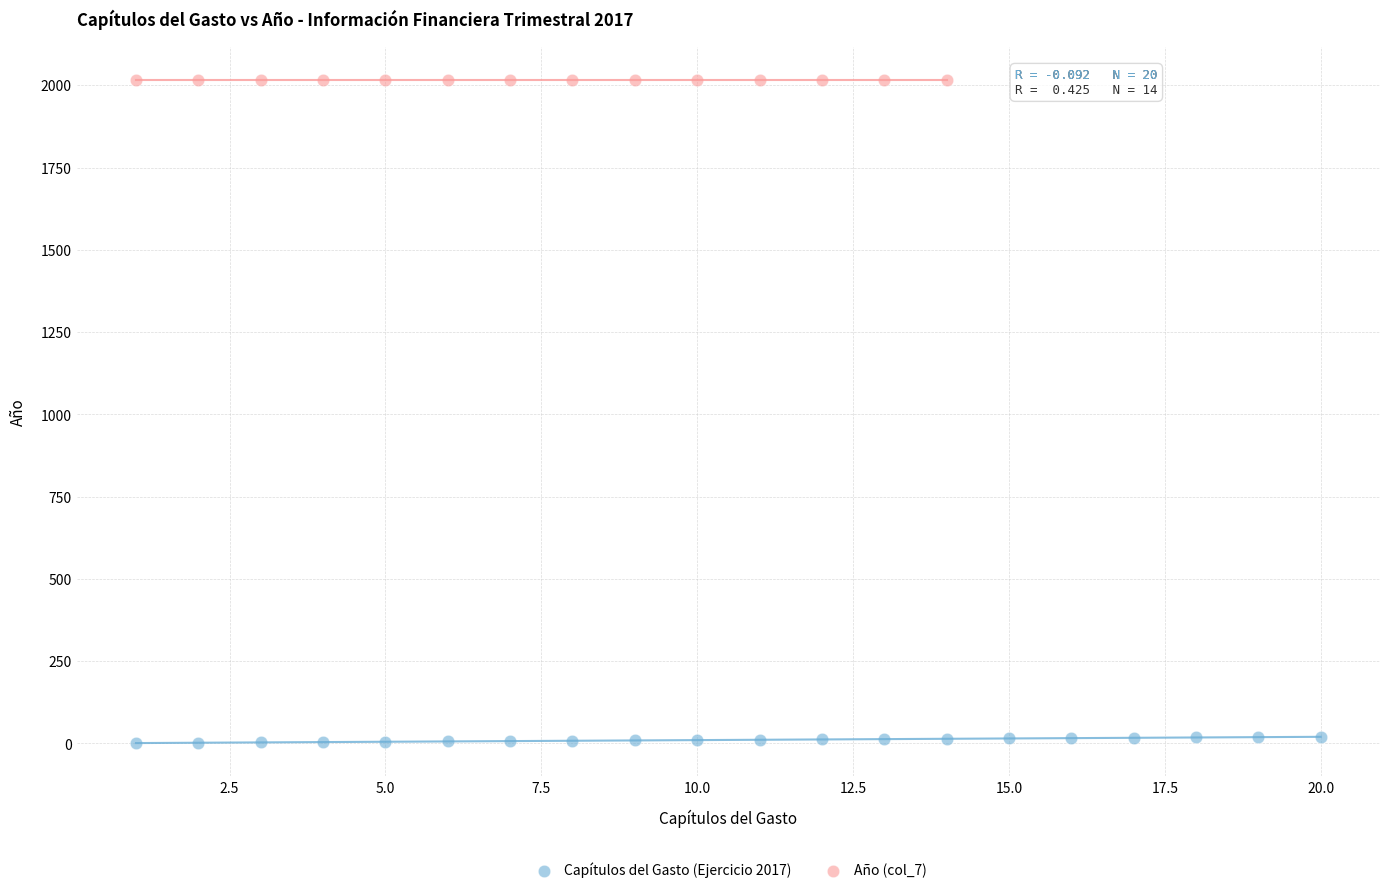

Which series reaches the minimum Y coordinate?

Capítulos del Gasto (Ejercicio 2017)